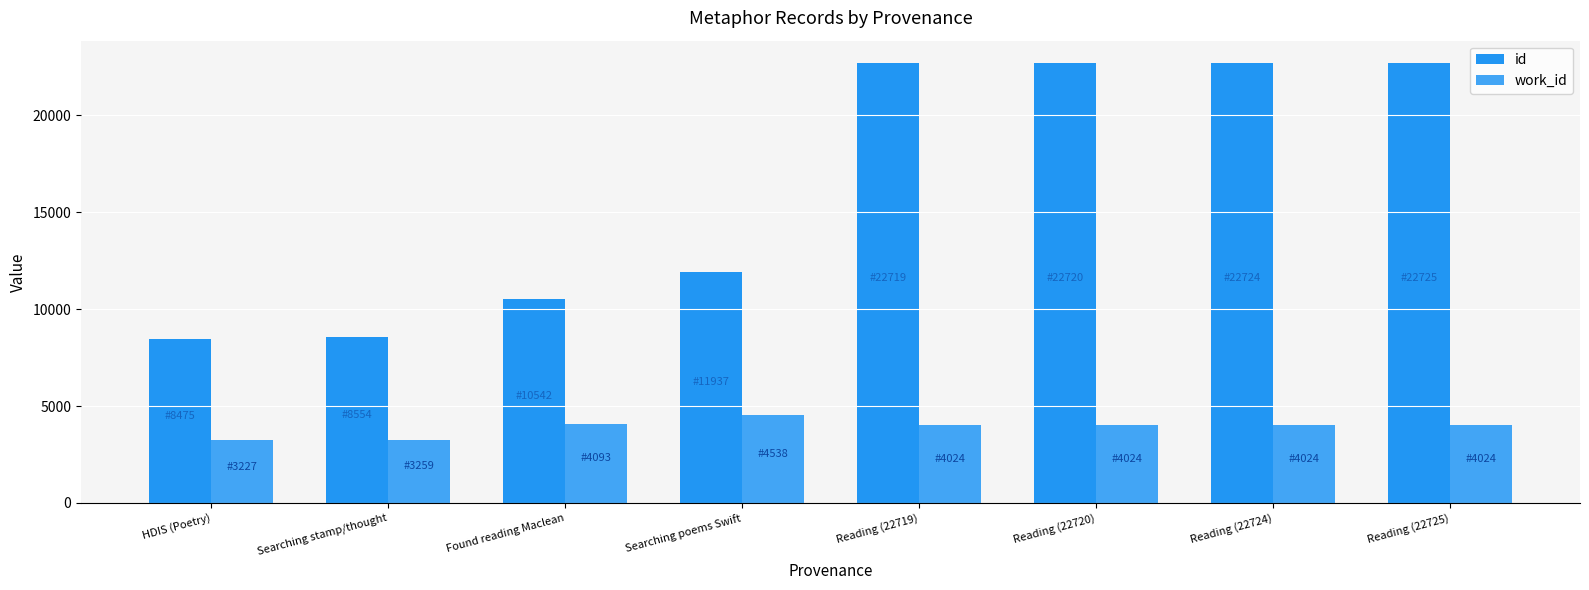

What are all the series names shown in the legend?

id, work_id